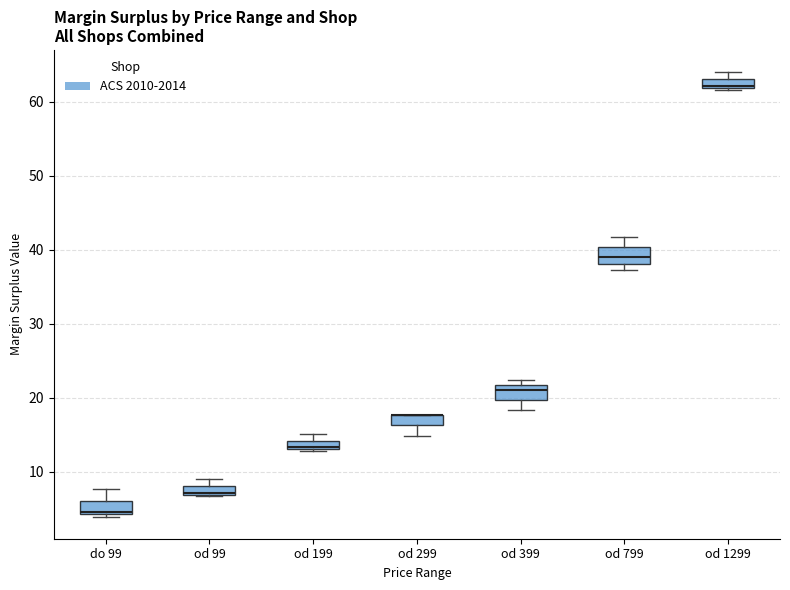

Where is the upper edge of the box for od 99 on the y-axis? The values are not printed on the chart, so give them approximately, as read against the axis.

8